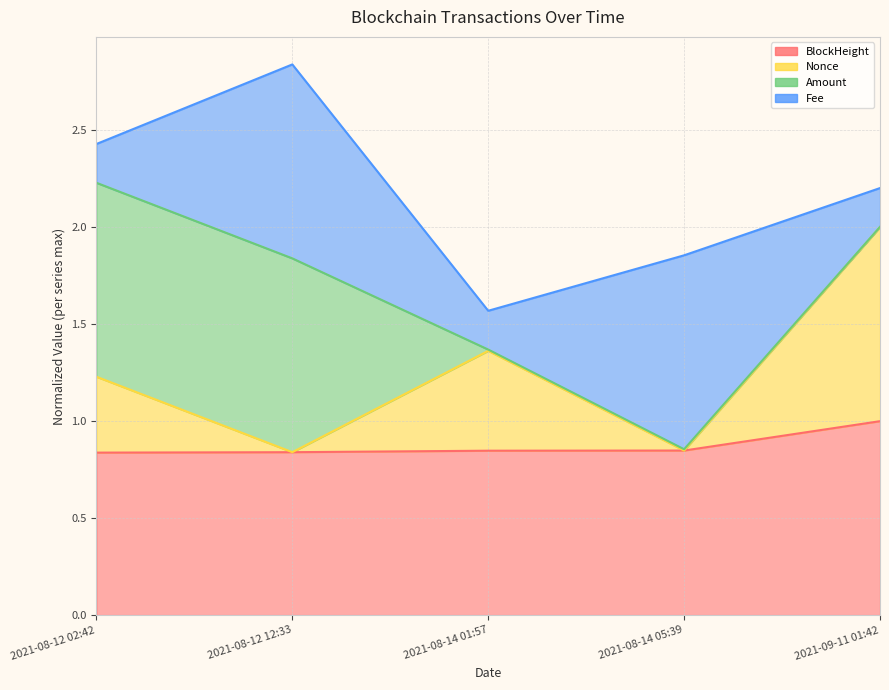

How many categories are shown in the chart?

5